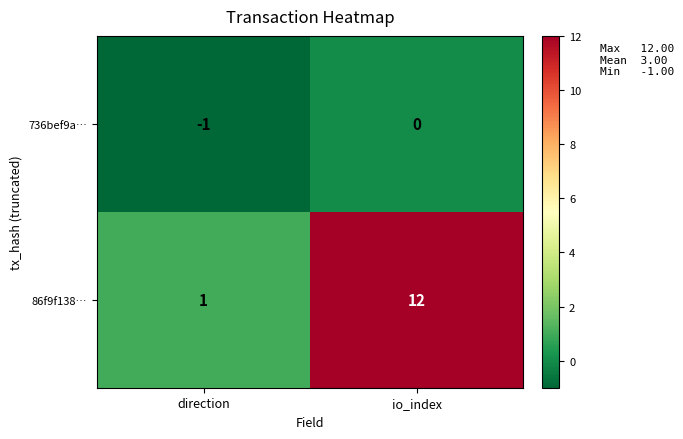

Which category has the lowest value across all series?

direction